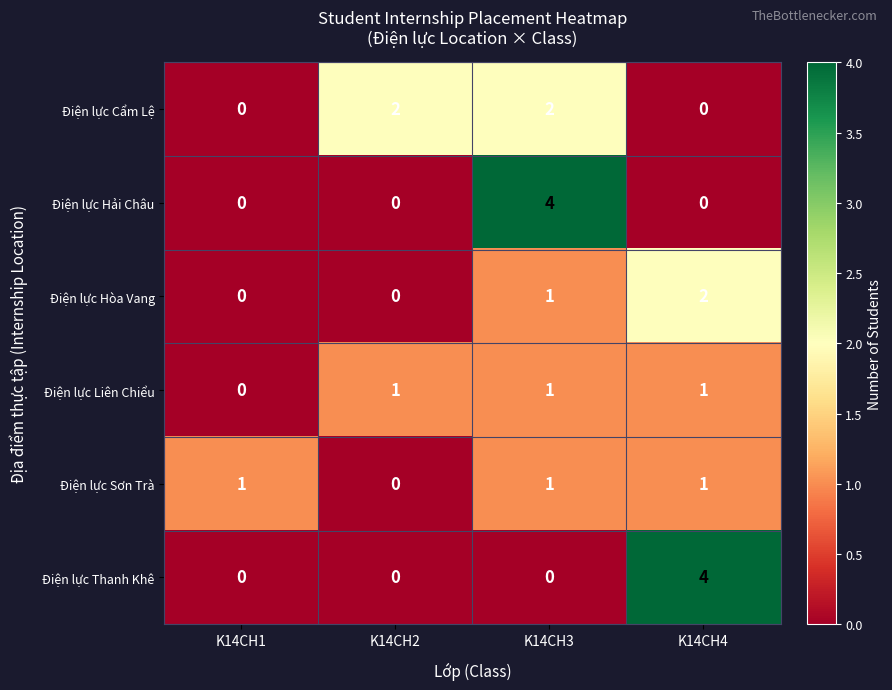

How many data points in Điện lực Liên Chiểu are less than 1?

1